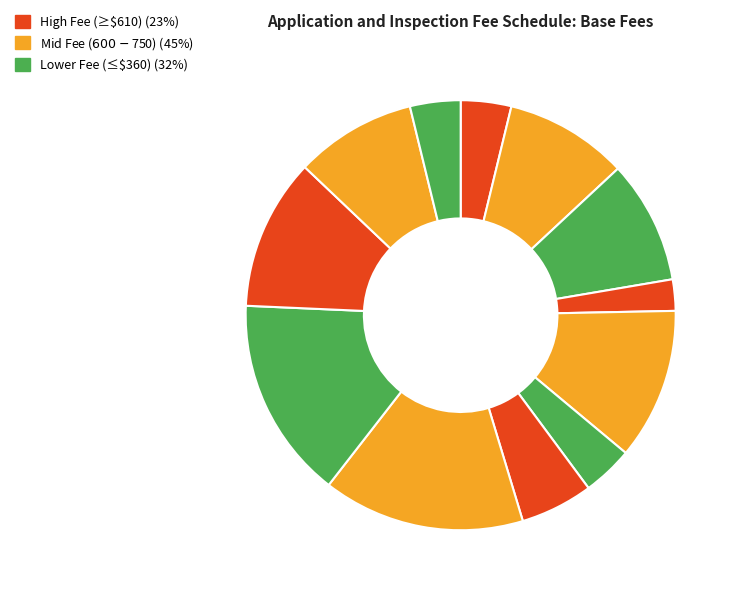

Is there any slice that represents more than half of the pie?

No